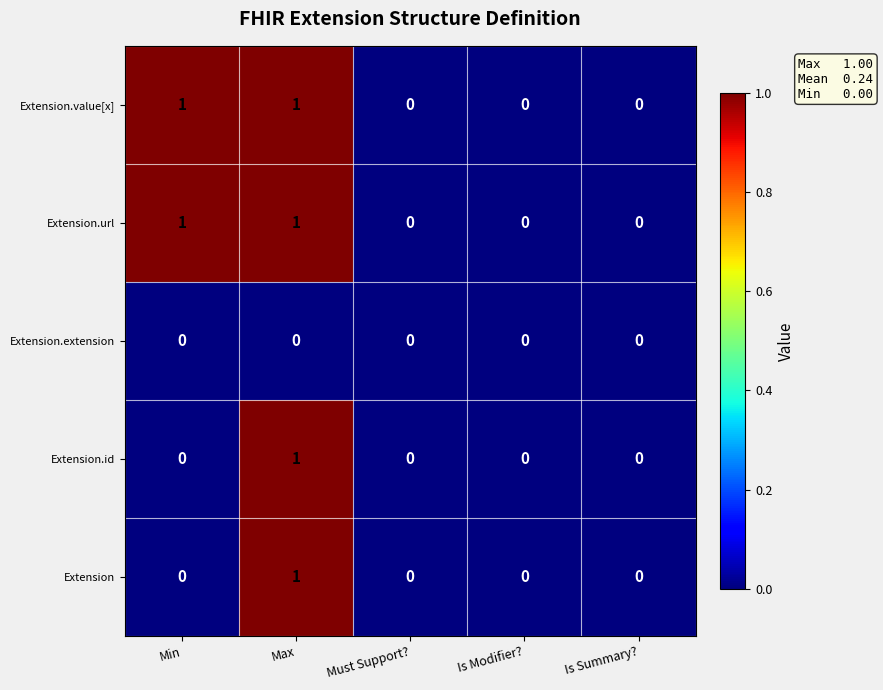

The value of Extension.url at Max is 1. True or false?

True